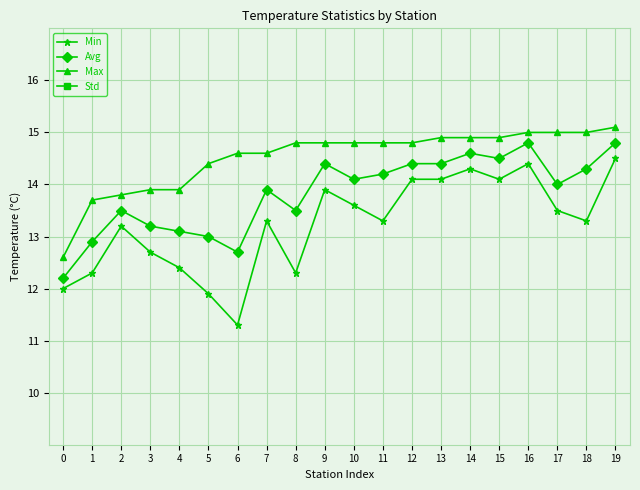

What is the value of the Std point at the 16th from the left?

0.3